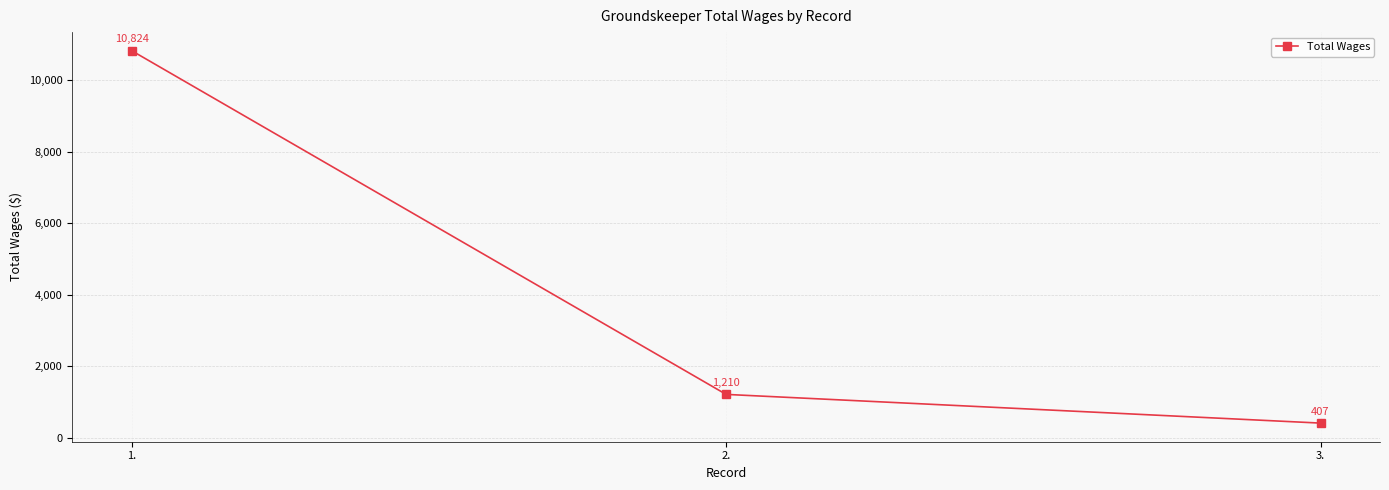

How many values are below 1210?

1